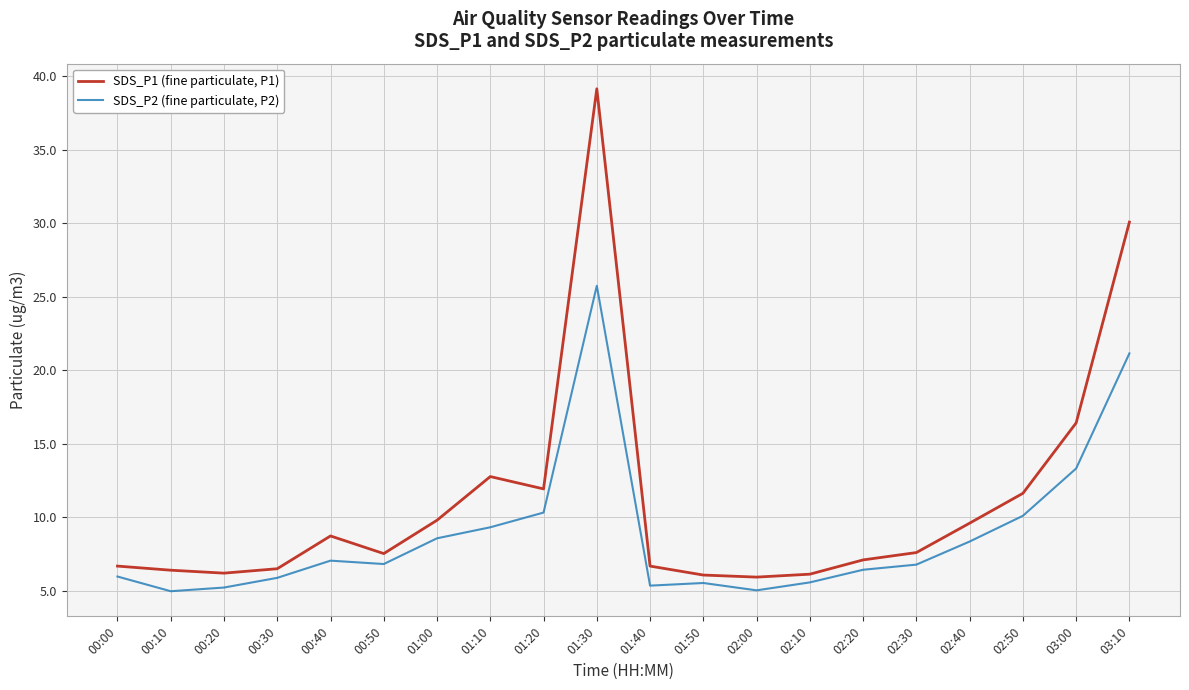

Which series has the largest range (max minus min)?

SDS_P1 (fine particulate, P1)